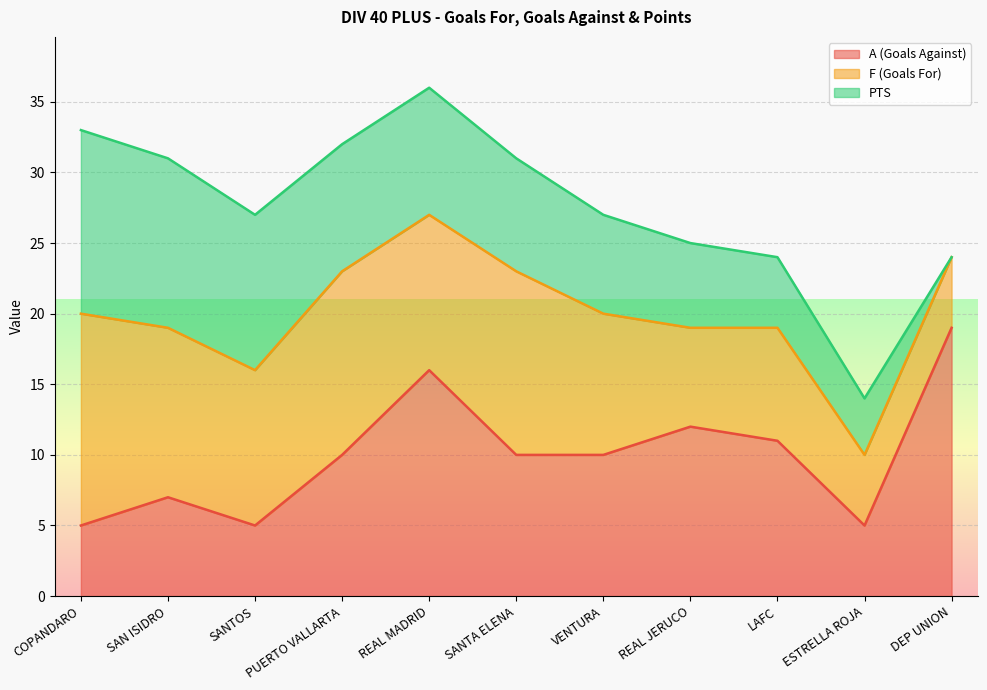

What is the highest value of the F (Goals For) series?

15